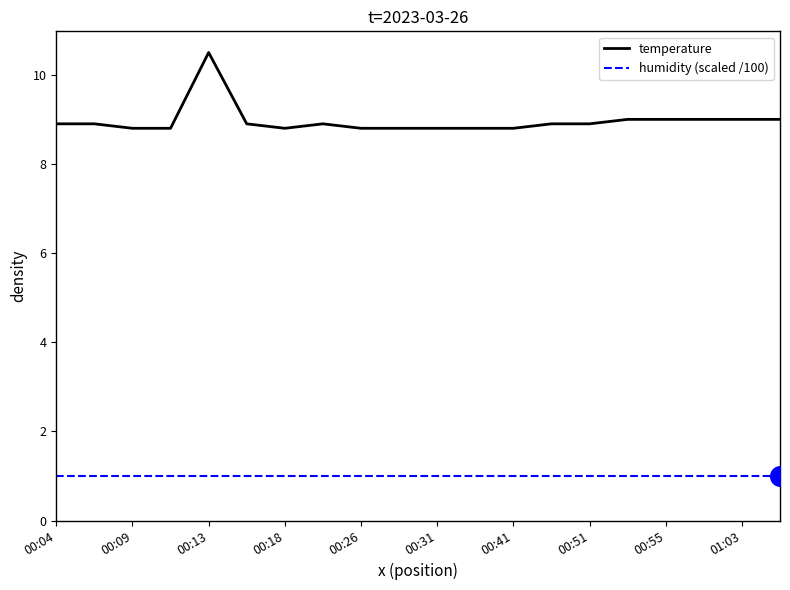

Which series has the largest total across all categories?

temperature